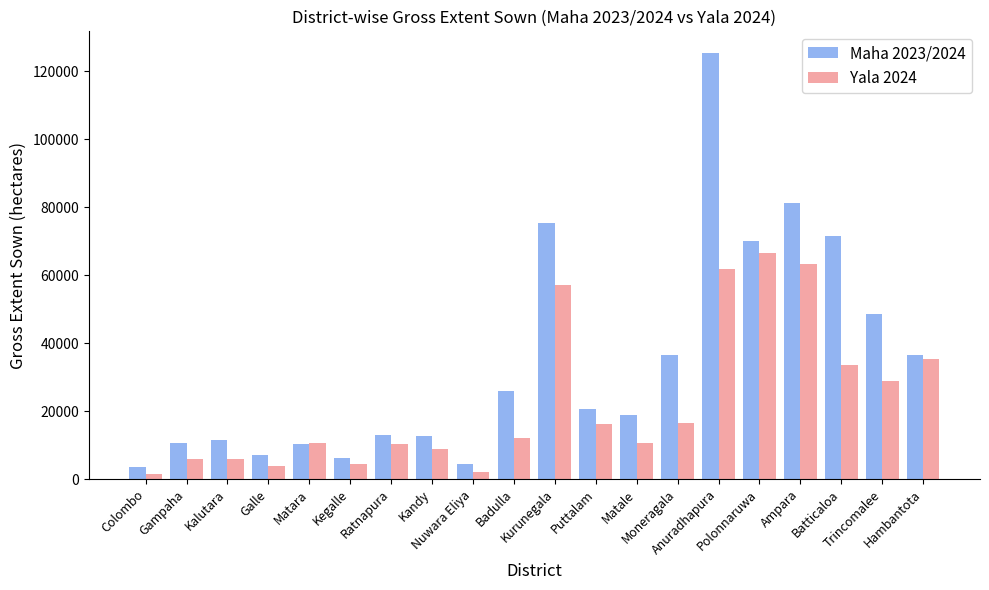

What is the difference between the maximum and minimum values in the Yala 2024 series?

65035